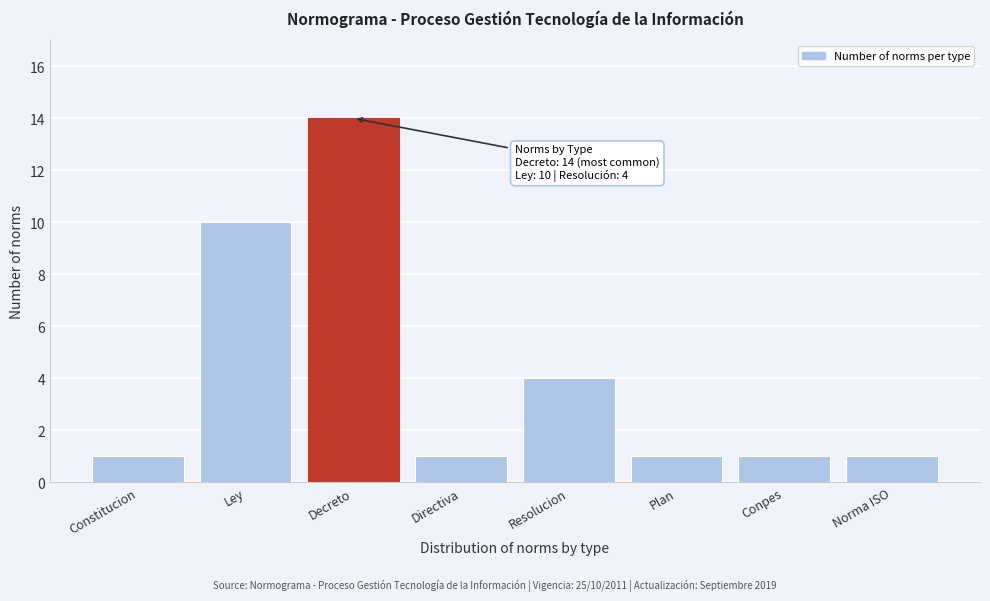

Reading left to right, extract all data points from this chart.

1	10	14	1	4	1	1	1